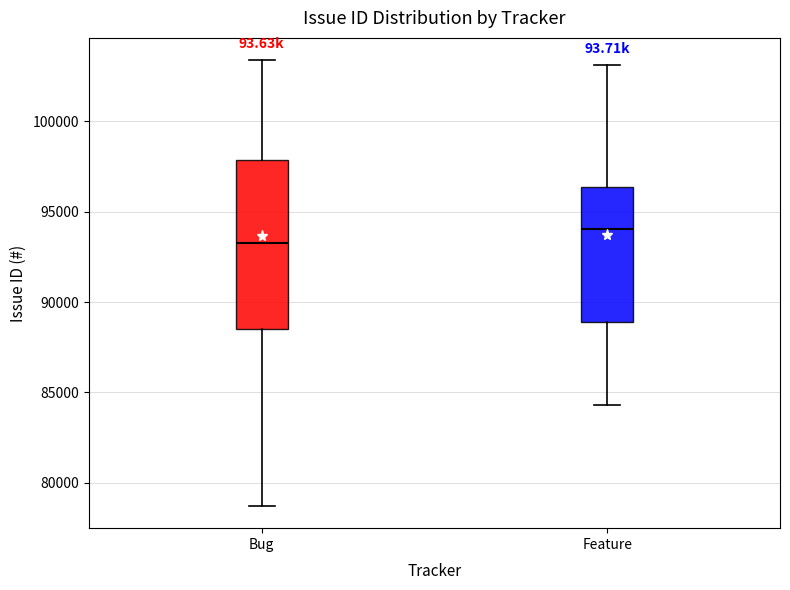

Reading left to right, transcribe this box plot: for each box, give where its median line is, the range the box spans, and where its two whiskers end, as read against the y-axis. The values are not printed on the chart, so give them approximately, as read against the axis.

Bug: median 93500, box 88500 to 98000, whiskers 78500 to 103500
Feature: median 94000, box 89000 to 96500, whiskers 84500 to 103000